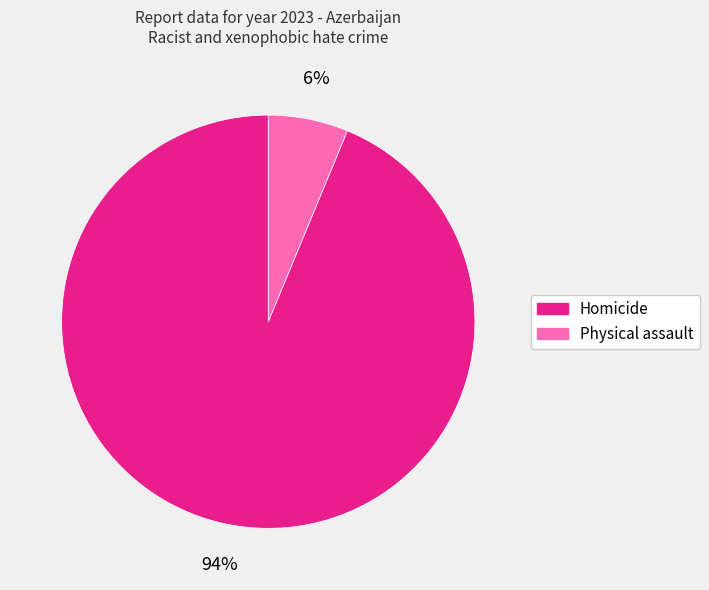

True or false: Physical assault accounts for 1% of the total.

False